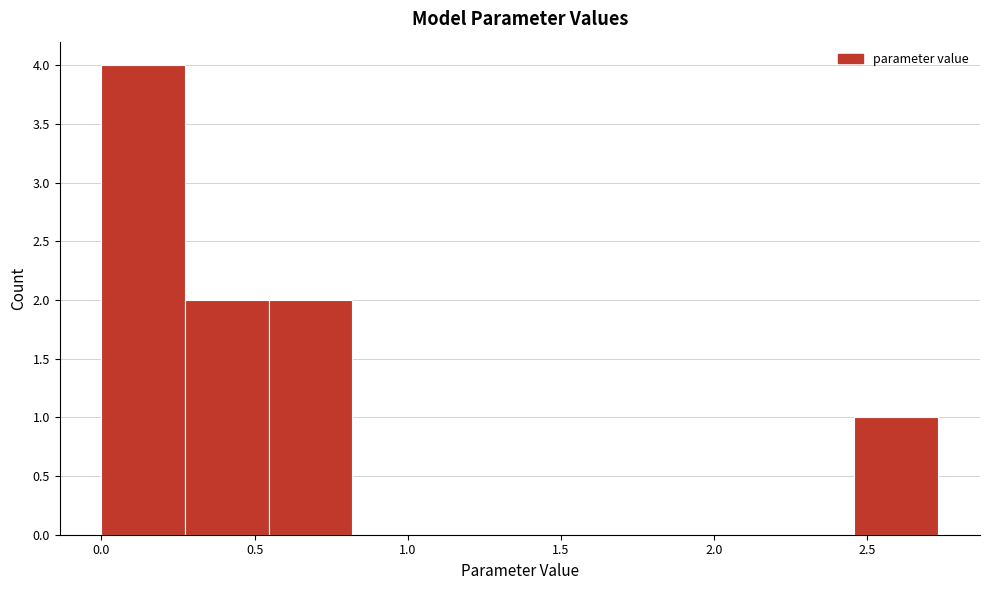

Reading left to right, transcribe this chart: for each bar, give the range it covers on the x-axis and its height. Neither the bar edges nor the heights are printed on the chart, so give them approximately, as read against the axes.

0.00 to 0.25: 4
0.25 to 0.55: 2
0.55 to 0.80: 2
0.80 to 1.10: 0
1.10 to 1.35: 0
1.35 to 1.65: 0
1.65 to 1.90: 0
1.90 to 2.20: 0
2.20 to 2.45: 0
2.45 to 2.75: 1